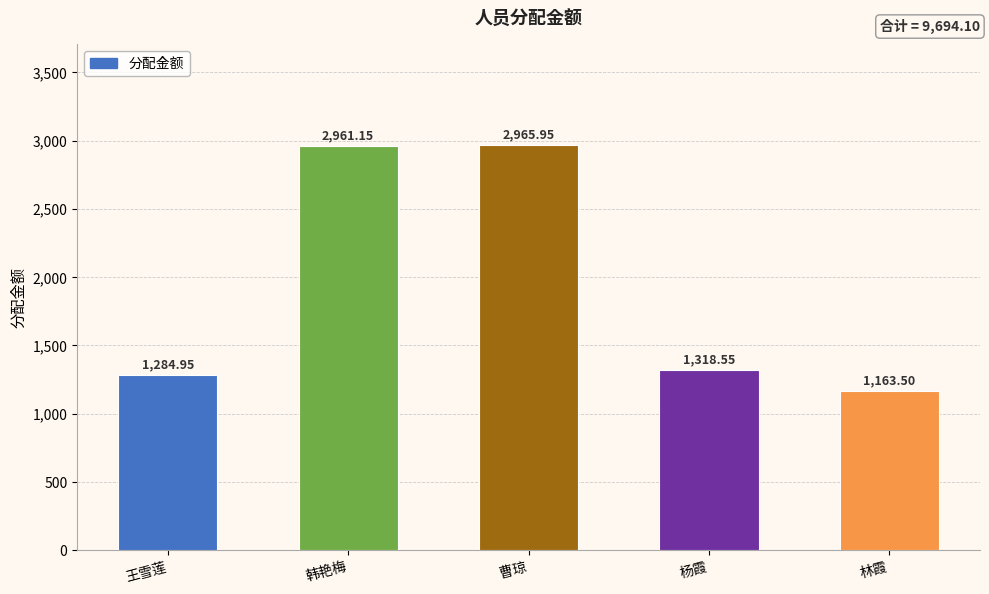

How many data points does each series have?

5